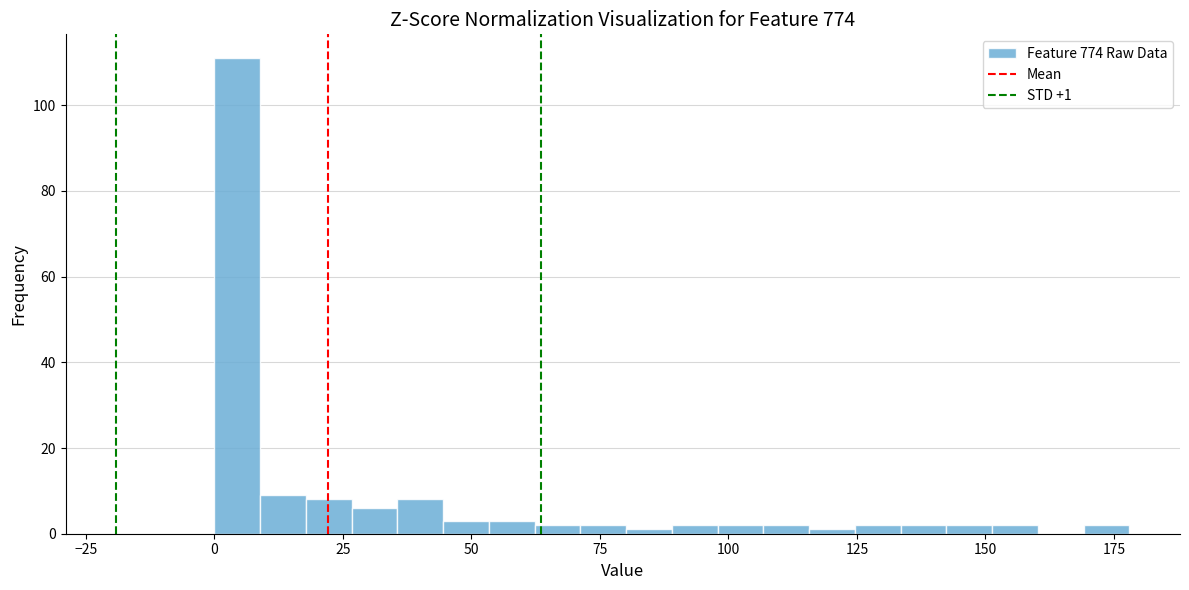

Around what value on the x-axis is the tallest bar? Give the approximate position of its centre, as read against the axis.

5